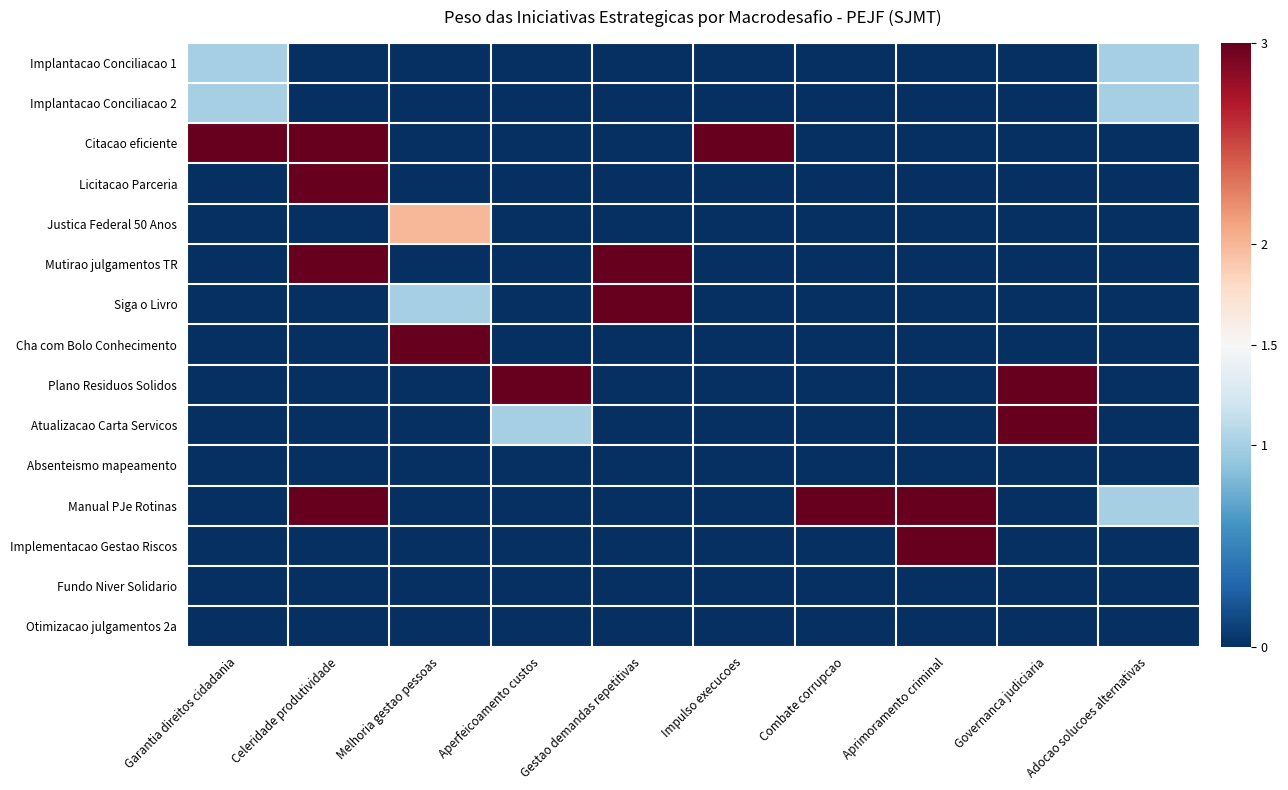

Which series has the largest total across all categories?

Manual PJe Rotinas